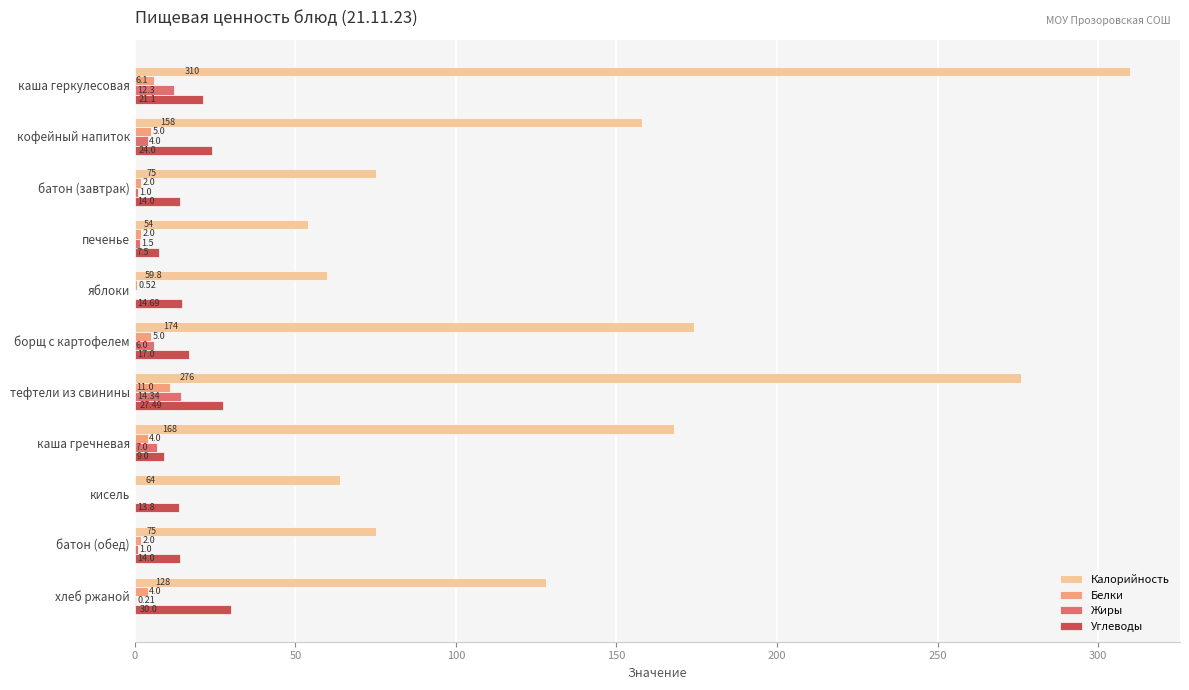

Which label corresponds to the largest value in the chart?

каша геркулесовая